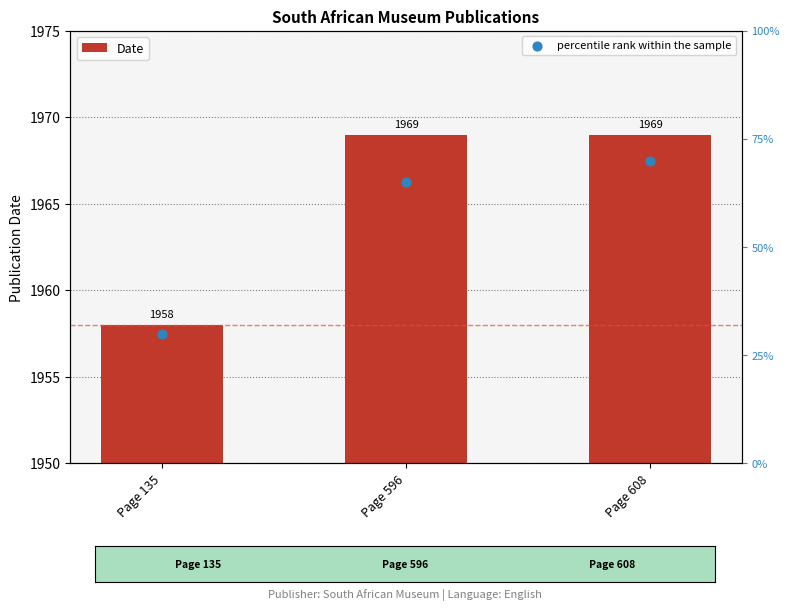

What is the total value across all series at Page 608?

2039